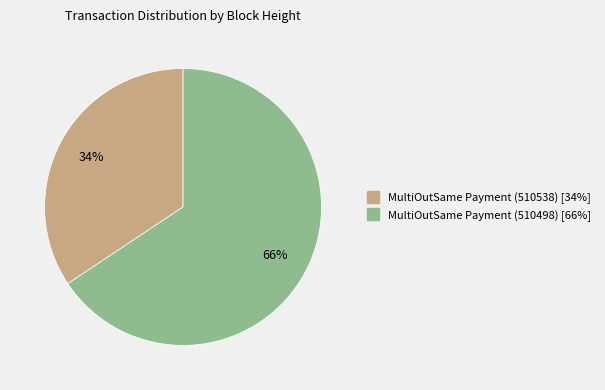

To the nearest percent, what is the average slice percentage?

50%